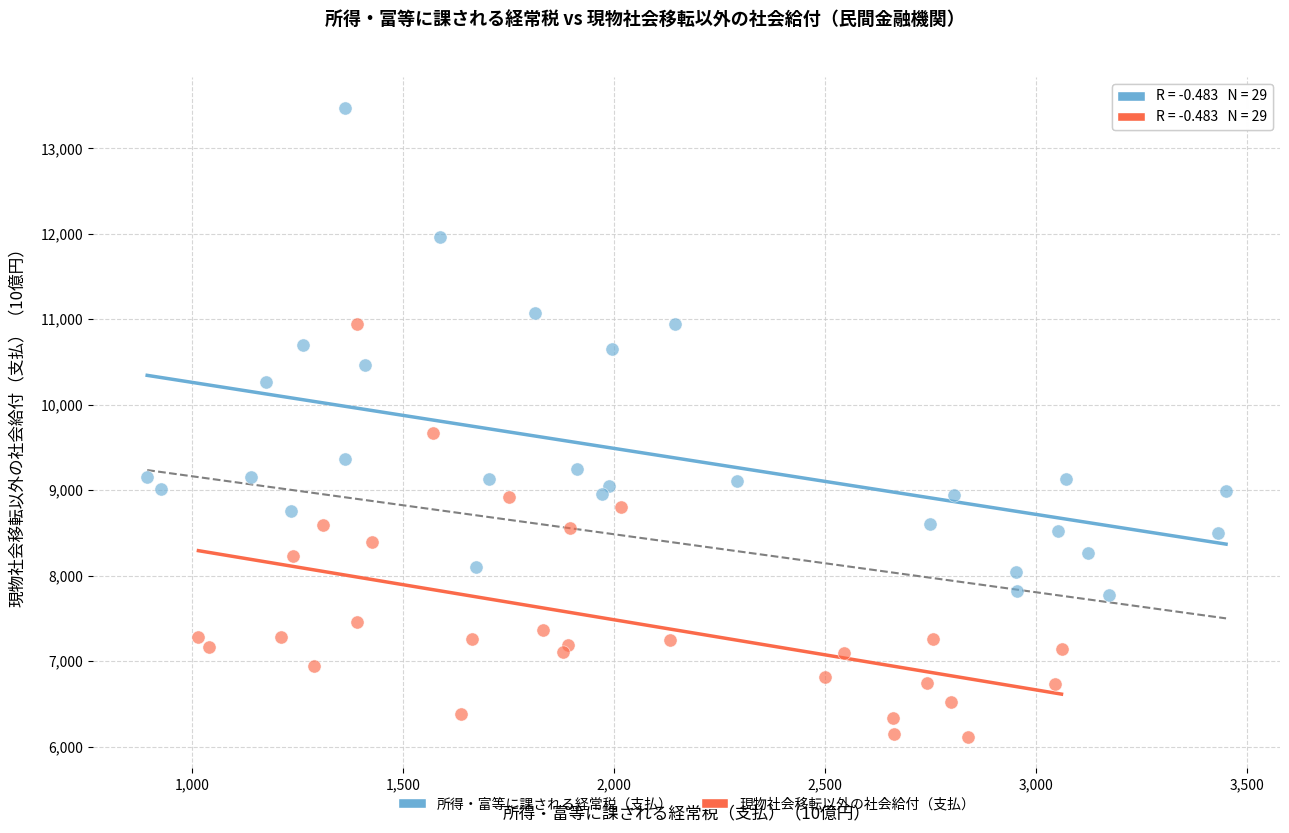

Which series reaches the maximum Y coordinate?

所得・富等に課される経常税（支払）